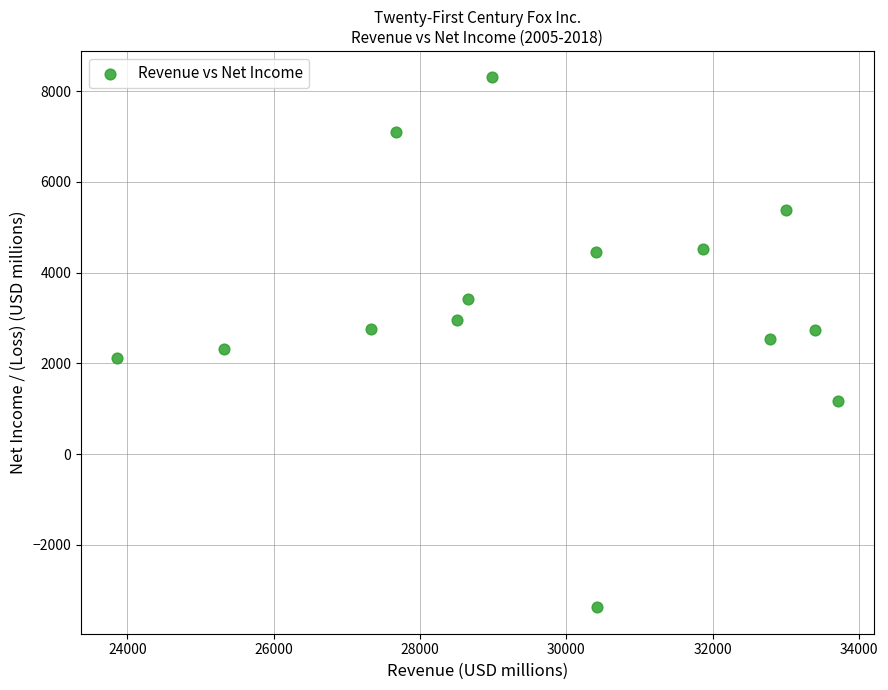

What is the range of X values (max minus min)?

9847